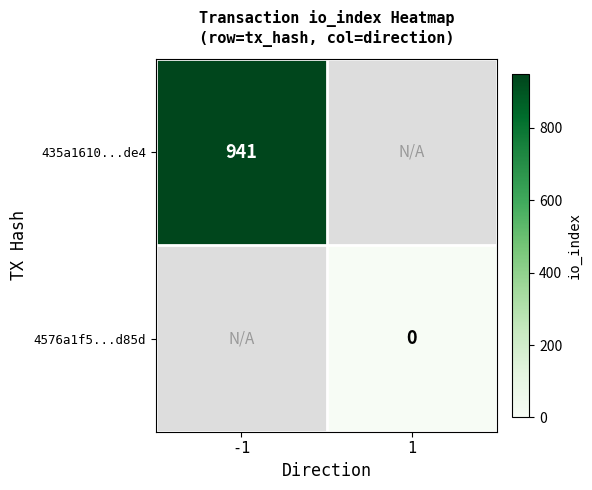

The value of 435a1610...de4 at -1 is 524. True or false?

False